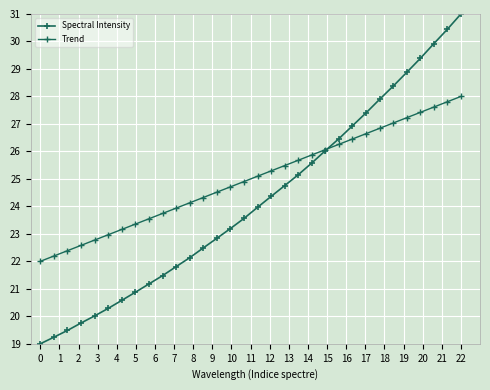

How many categories are shown in the chart?

32